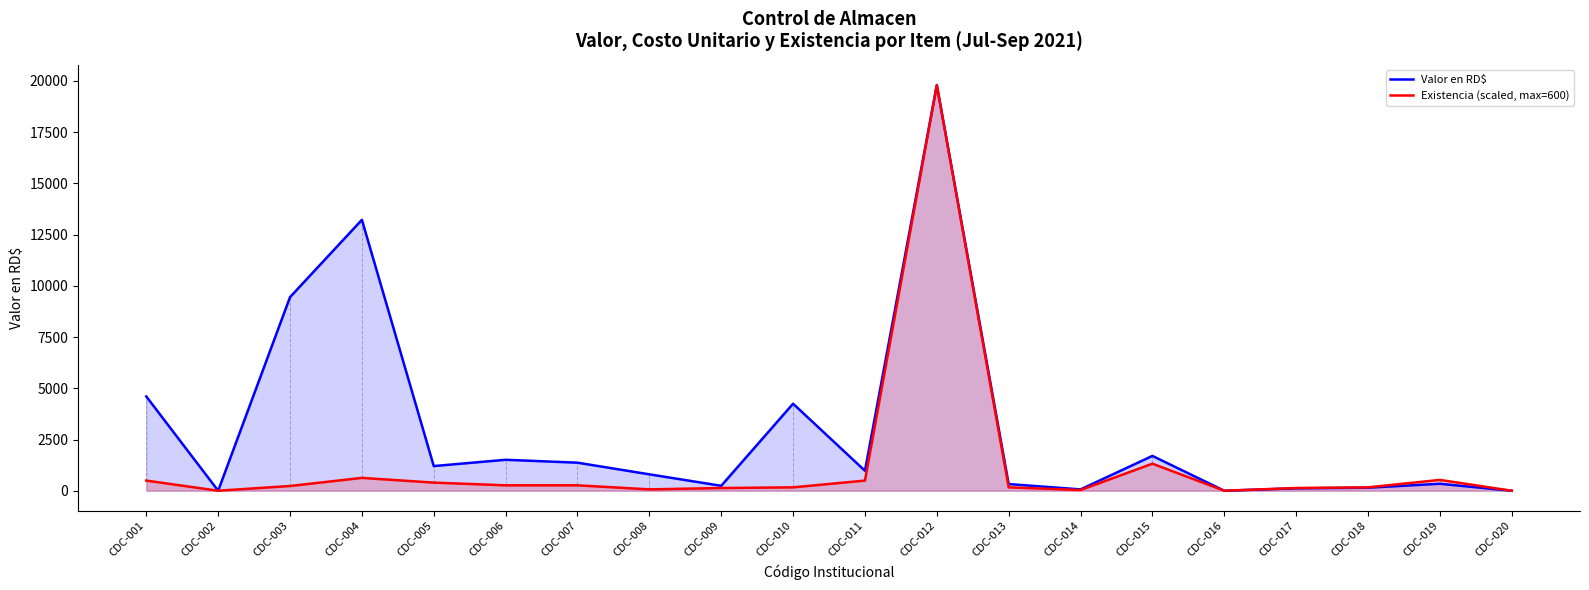

Is the value of Existencia (scaled, max=600) at CDC-011 greater than the value of Valor en RD$ at CDC-014?

Yes